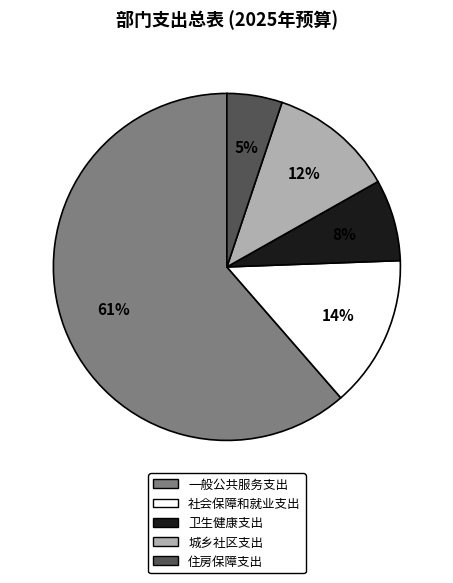

Rank the categories by value from lowest to highest.

住房保障支出, 卫生健康支出, 城乡社区支出, 社会保障和就业支出, 一般公共服务支出